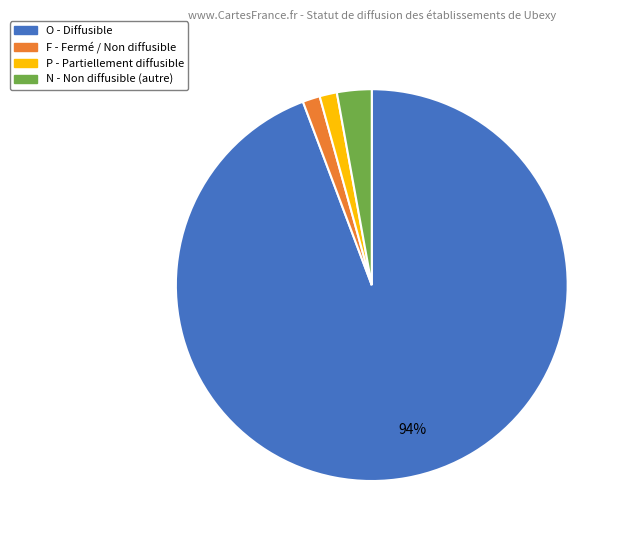

Is there any slice that represents more than half of the pie?

Yes